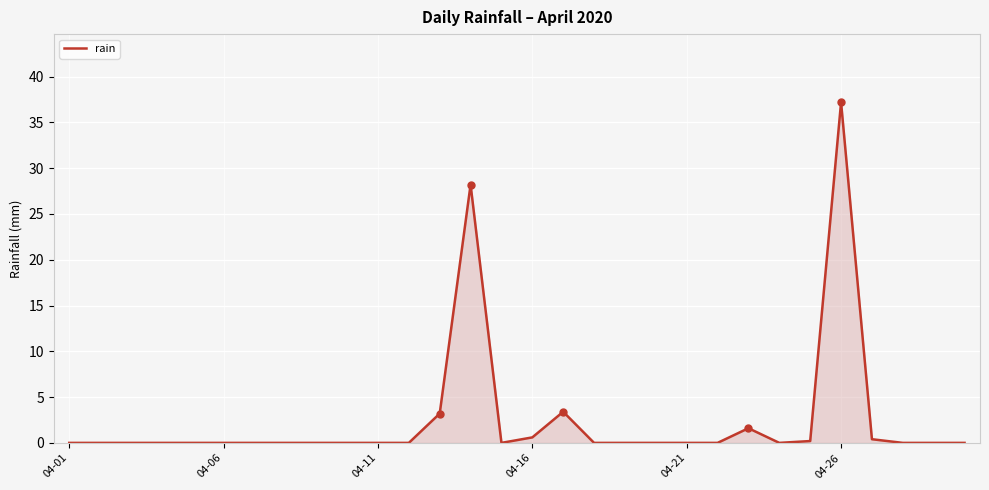

What is the maximum value shown in the chart?

37.2